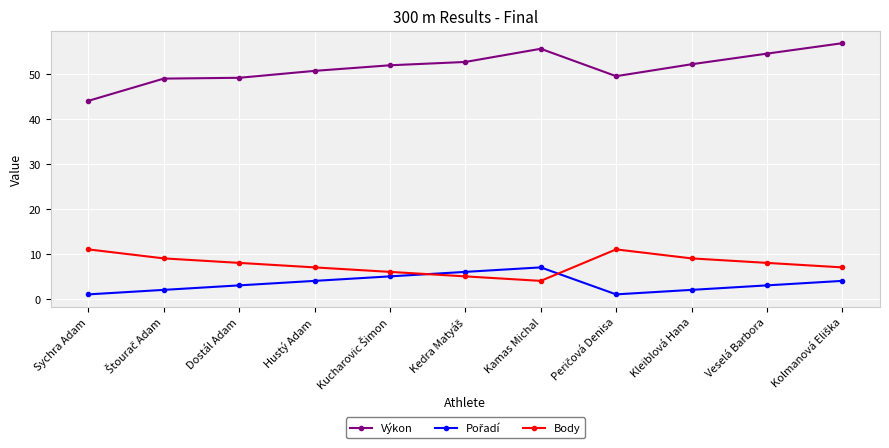

What is the highest value of the Výkon series?

56.8